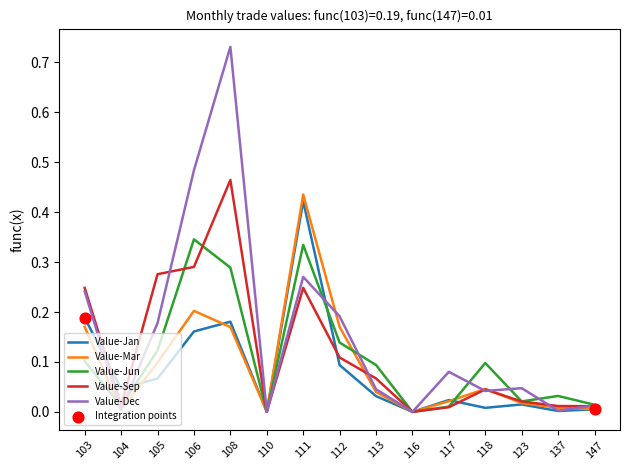

Is it true that Value-Jun equals 0.2 at 111?

False